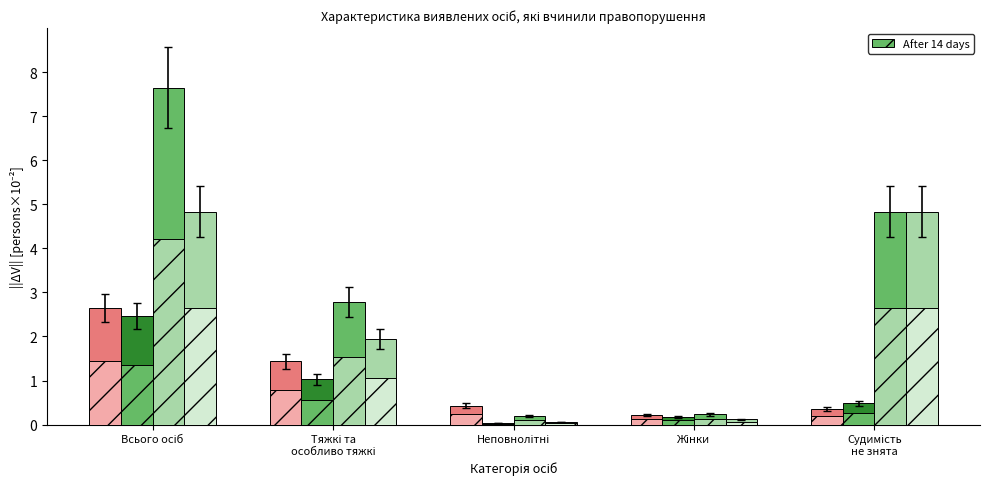

The value of у складі групи (усього) at Неповнолітні is 0.4. True or false?

True